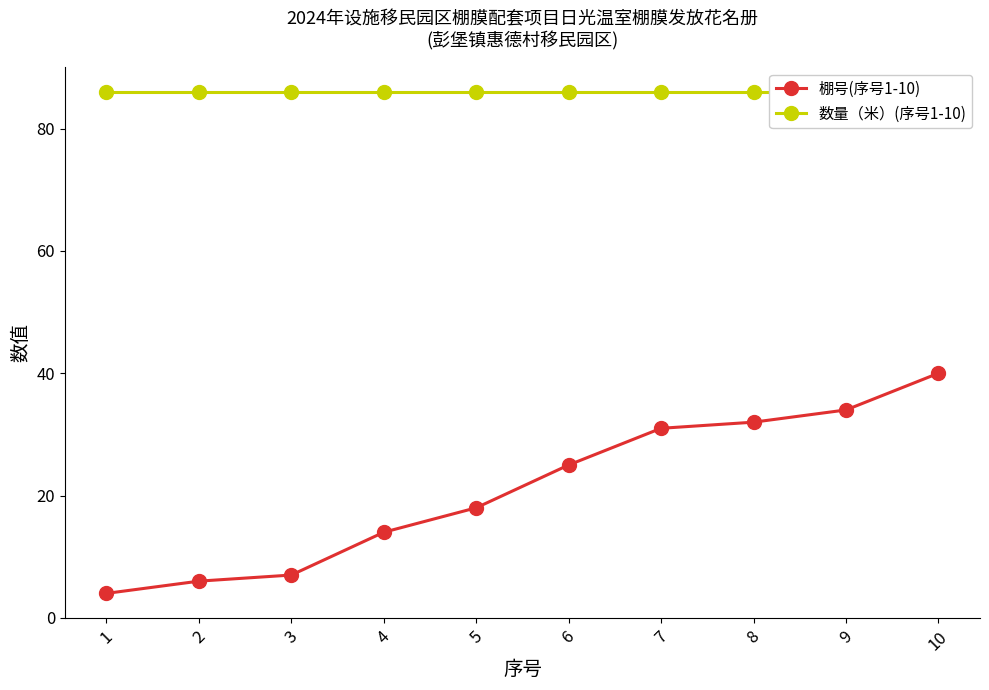

Reading left to right, list all the values displayed in this chart.

棚号(序号1-10): 1=4	2=6	3=7	4=14	5=18	6=25	7=31	8=32	9=34	10=40
数量（米）(序号1-10): 1=86	2=86	3=86	4=86	5=86	6=86	7=86	8=86	9=86	10=86